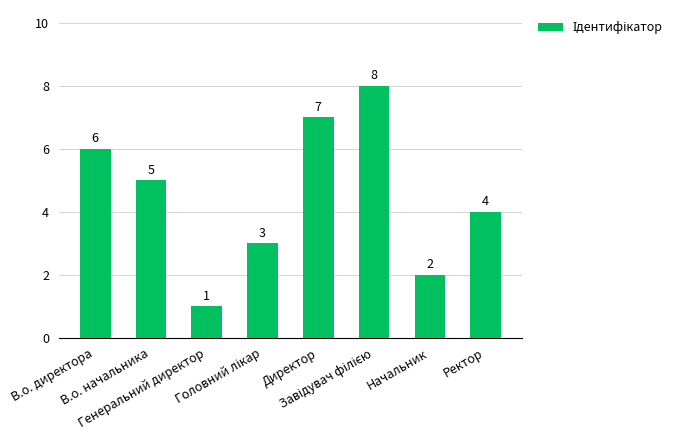

What is the minimum value shown in the chart?

1